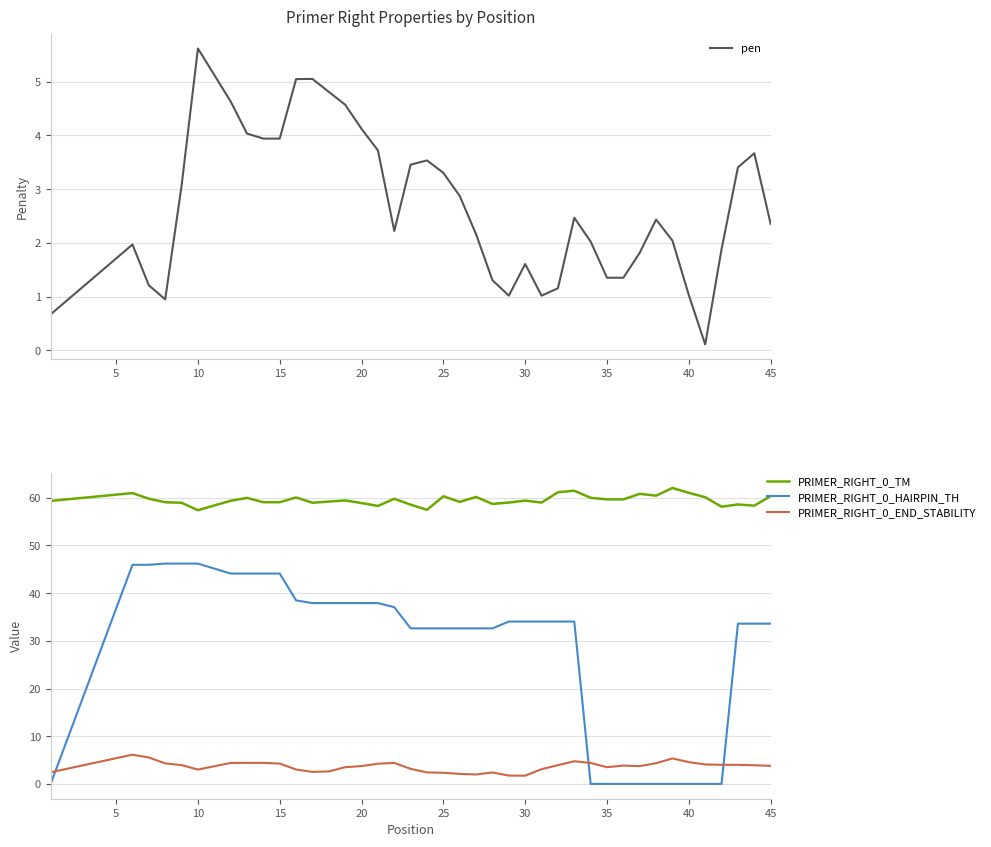

True or false: PRIMER_RIGHT_0_TM and PRIMER_RIGHT_0_END_STABILITY intersect in this chart.

False